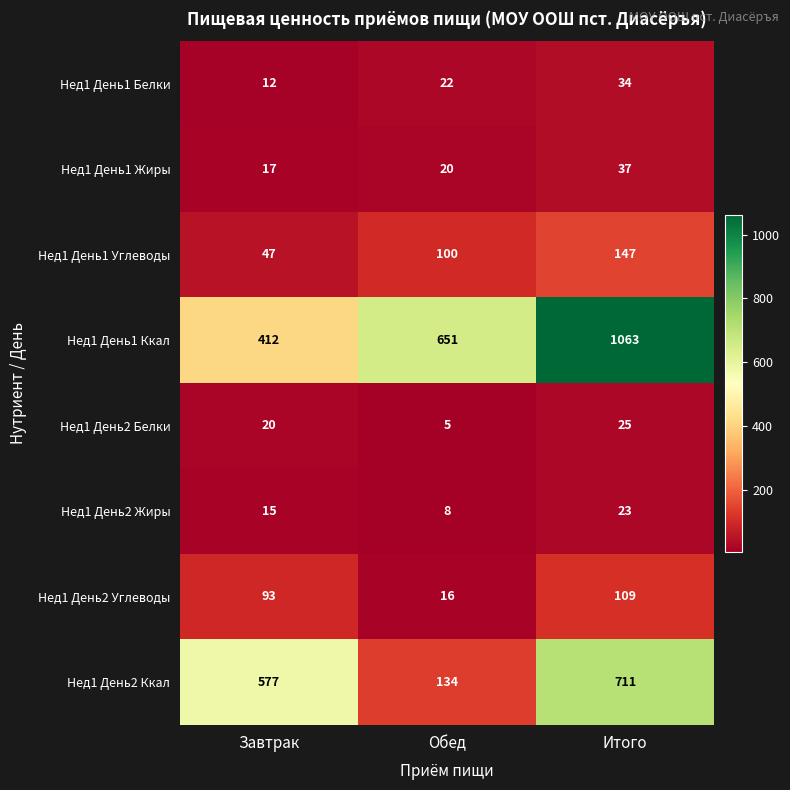

At which category does the chart reach its peak across all series?

Итого